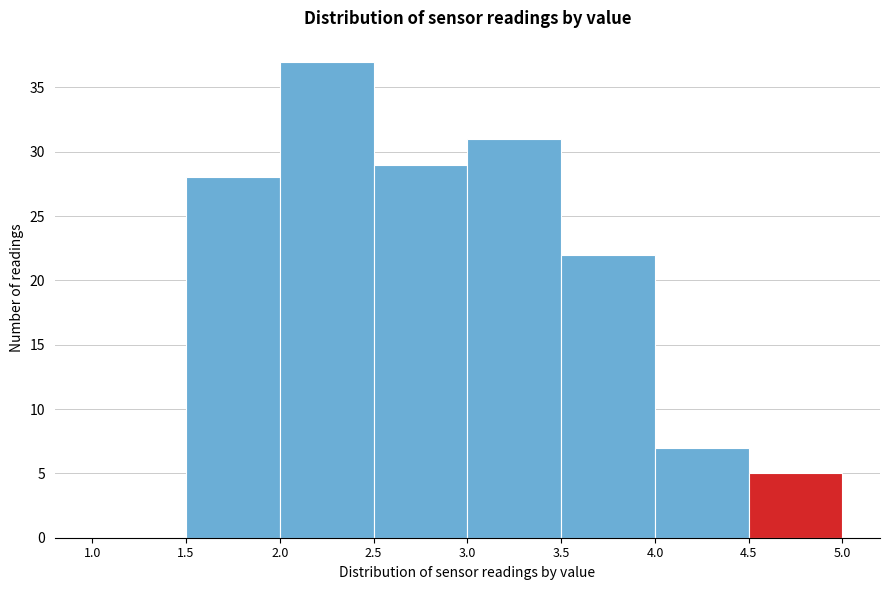

Which range on the x-axis has the tallest bar?

2.0 to 2.5